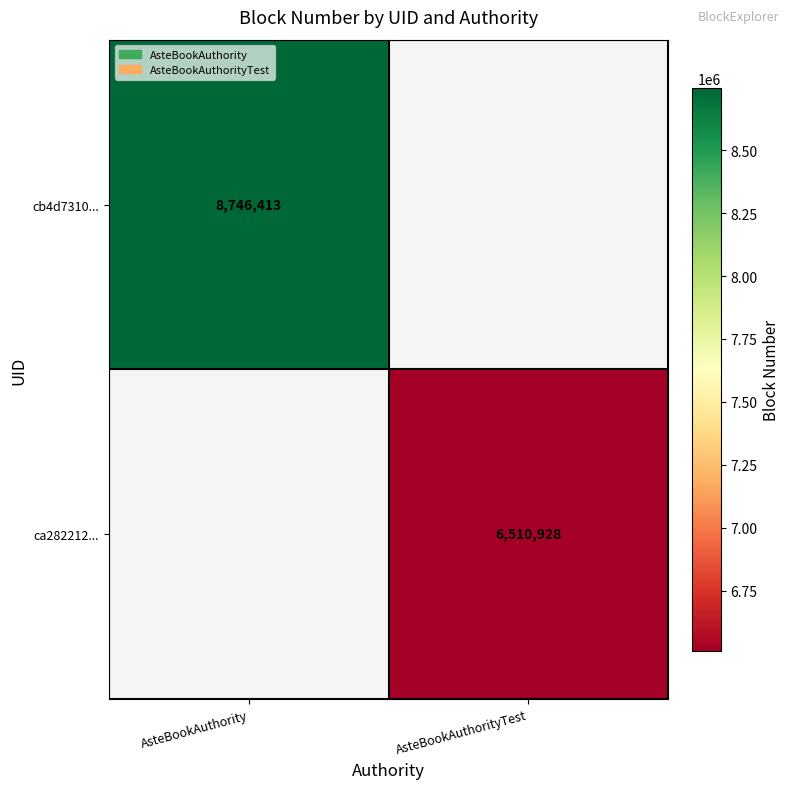

Is the value of cb4d7310... at AsteBookAuthority greater than the value of ca282212... at AsteBookAuthorityTest?

Yes